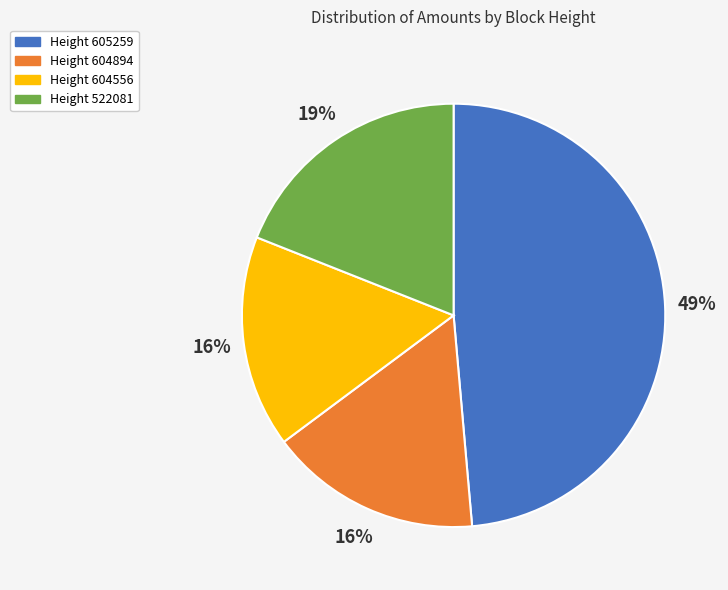

How many slices are in this pie chart?

4